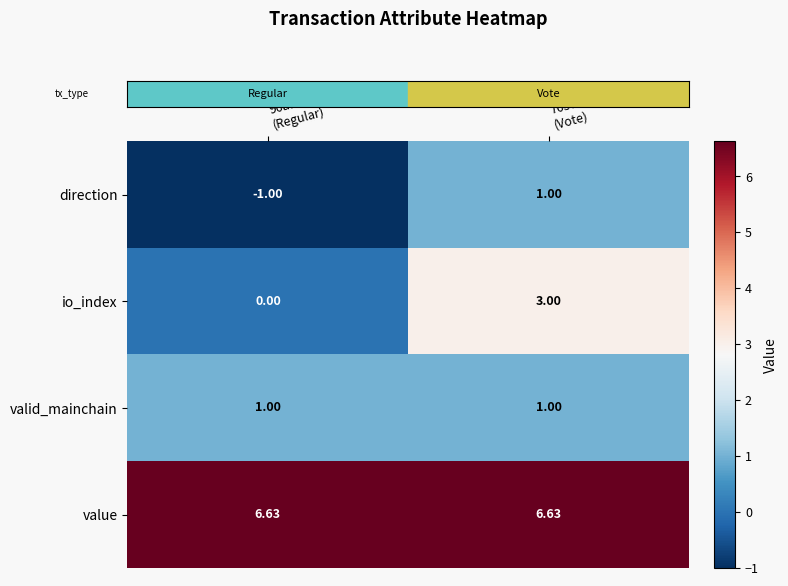

Which series has the widest spread of values?

io_index